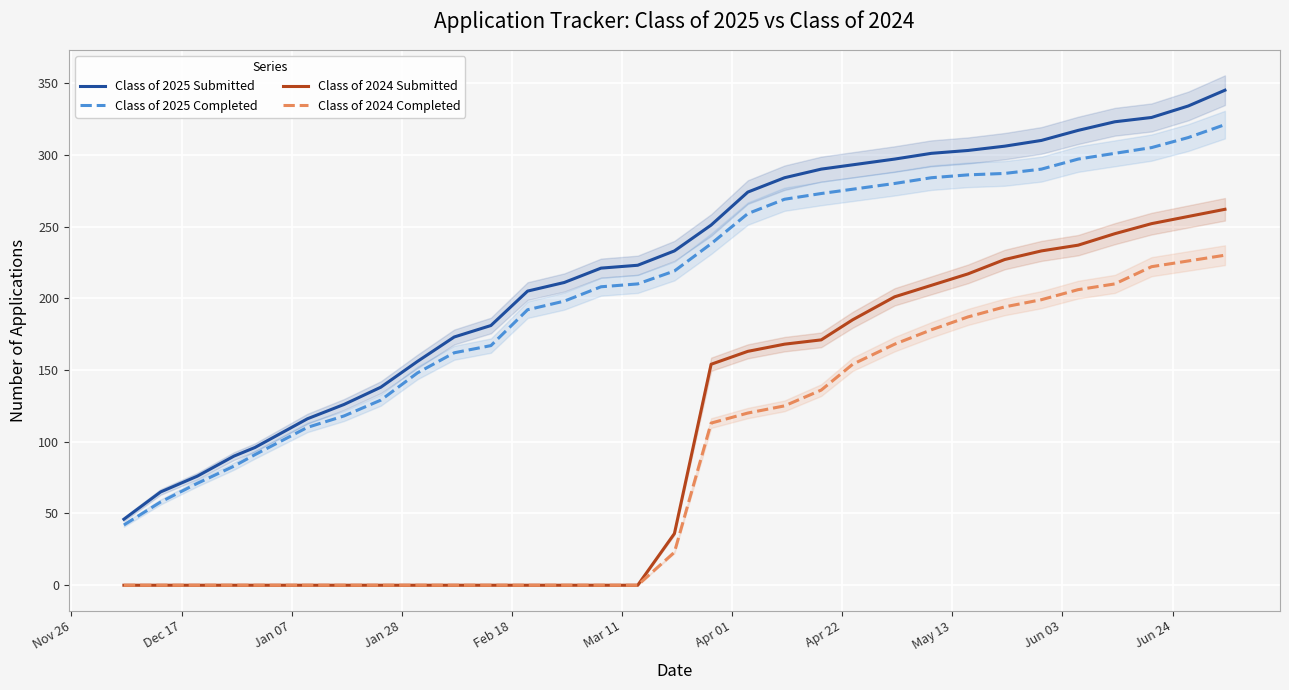

What is the maximum value for Class of 2024 Completed?

230